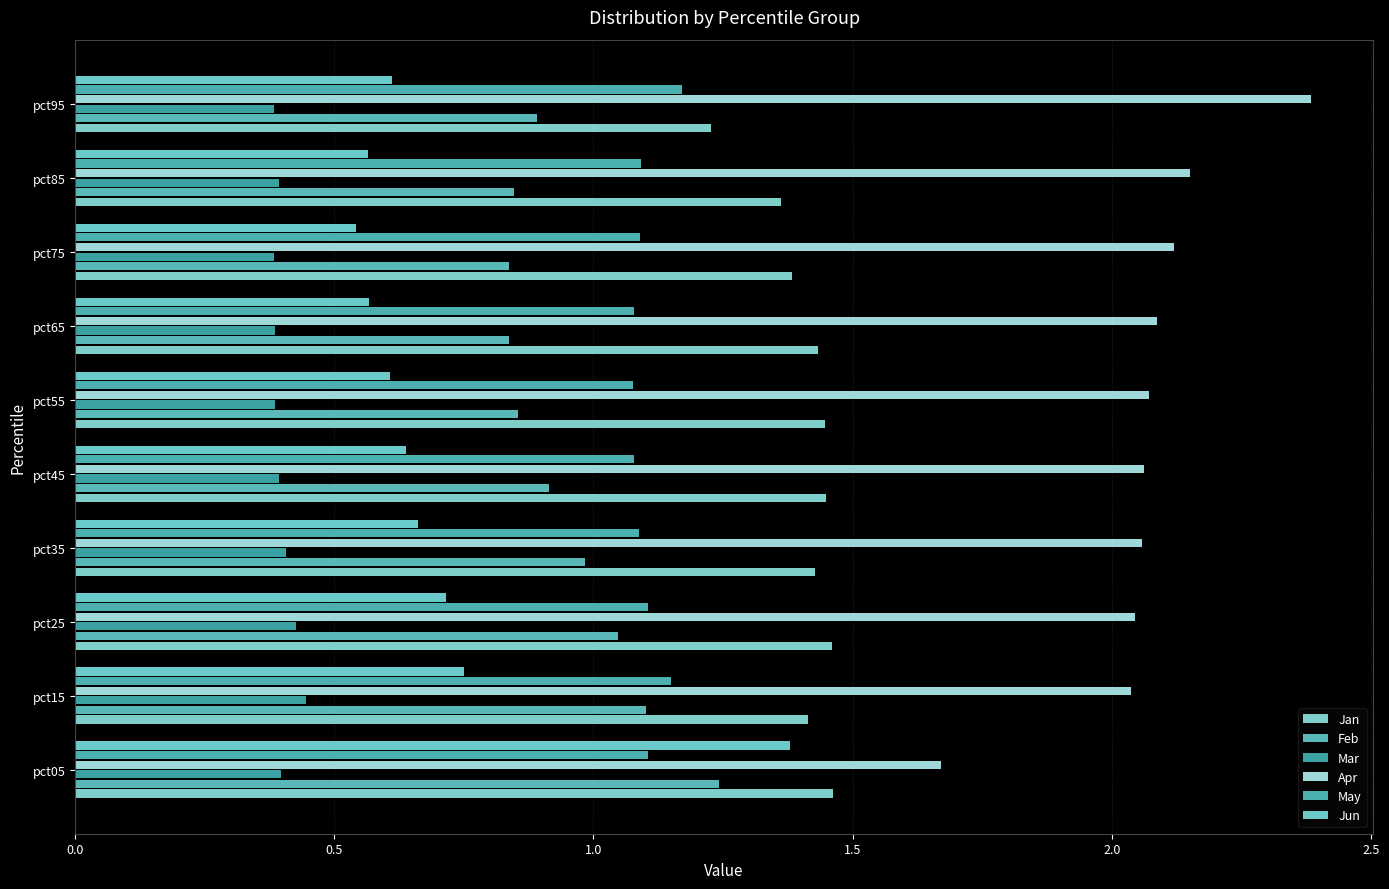

How many categories are shown in the chart?

10